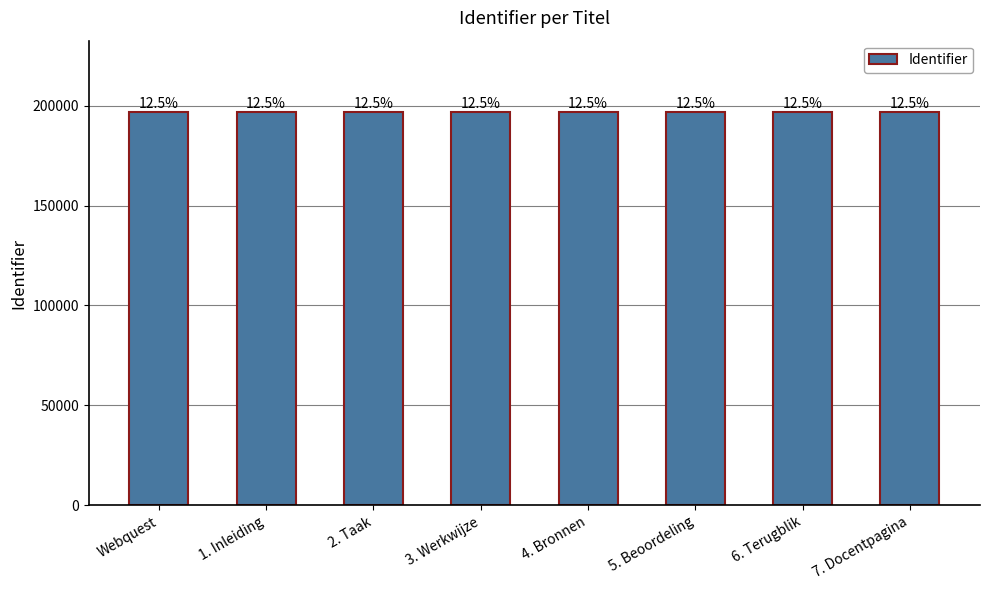

Does the chart contain any negative values?

No